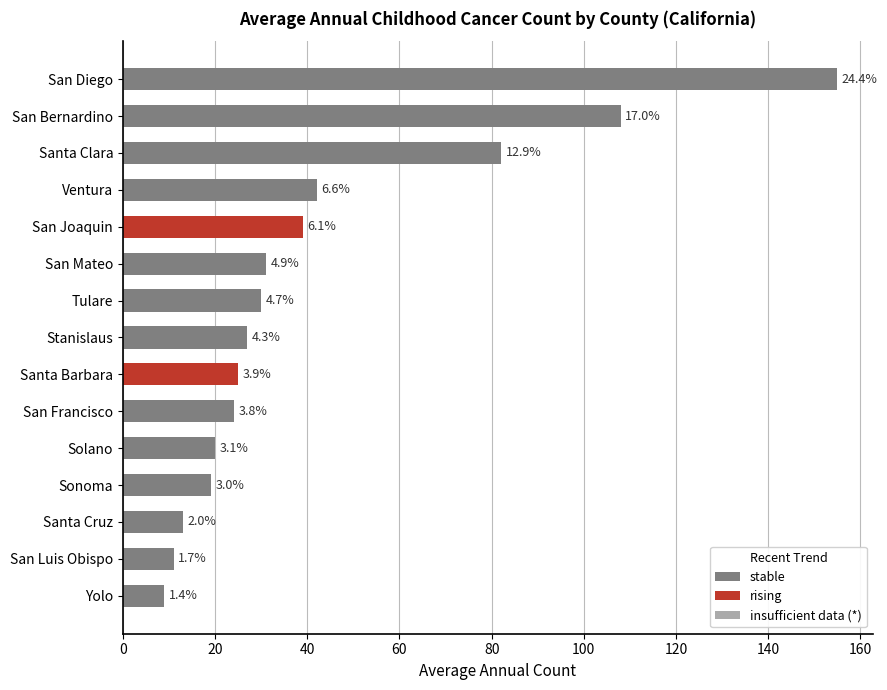

Are the bars horizontal?

Yes